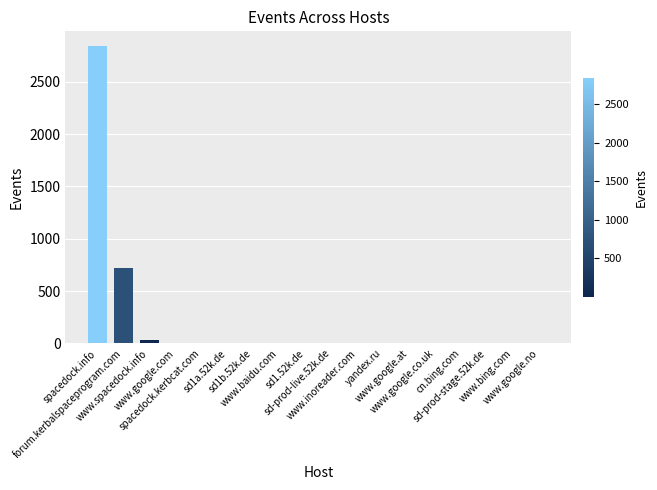

What is the change in value from spacedock.kerbcat.com to sd-prod-live.52k.de?

-3